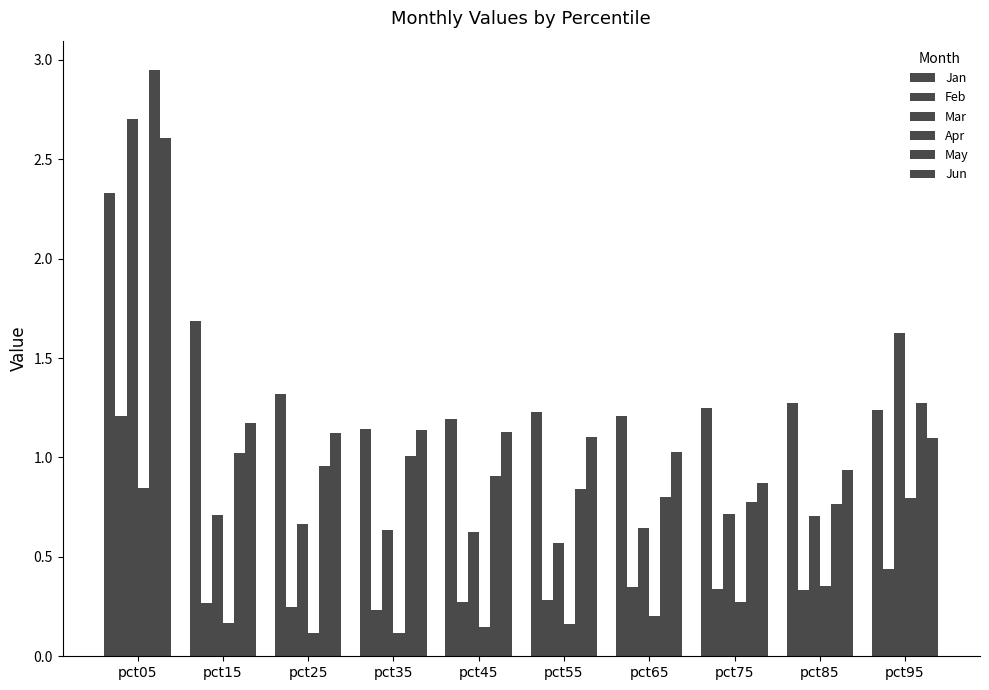

Reading right to left, transcribe all the data shown in this chart.

Jan: pct95=1.2	pct85=1.3	pct75=1.2	pct65=1.2	pct55=1.2	pct45=1.2	pct35=1.1	pct25=1.3	pct15=1.7	pct05=2.3
Feb: pct95=0.4	pct85=0.3	pct75=0.3	pct65=0.3	pct55=0.3	pct45=0.3	pct35=0.2	pct25=0.2	pct15=0.3	pct05=1.2
Mar: pct95=1.6	pct85=0.7	pct75=0.7	pct65=0.6	pct55=0.6	pct45=0.6	pct35=0.6	pct25=0.7	pct15=0.7	pct05=2.7
Apr: pct95=0.8	pct85=0.4	pct75=0.3	pct65=0.2	pct55=0.2	pct45=0.1	pct35=0.1	pct25=0.1	pct15=0.2	pct05=0.8
May: pct95=1.3	pct85=0.8	pct75=0.8	pct65=0.8	pct55=0.8	pct45=0.9	pct35=1.0	pct25=1.0	pct15=1.0	pct05=2.9
Jun: pct95=1.1	pct85=0.9	pct75=0.9	pct65=1.0	pct55=1.1	pct45=1.1	pct35=1.1	pct25=1.1	pct15=1.2	pct05=2.6